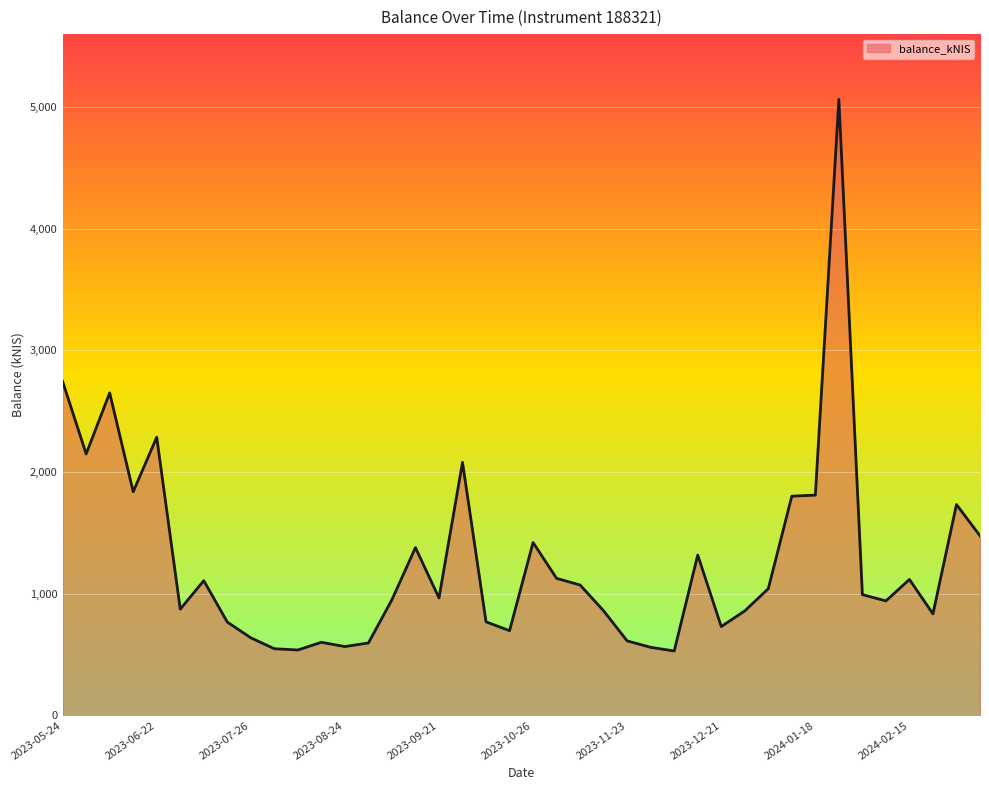

What is the difference between the maximum and minimum values?

4534.2